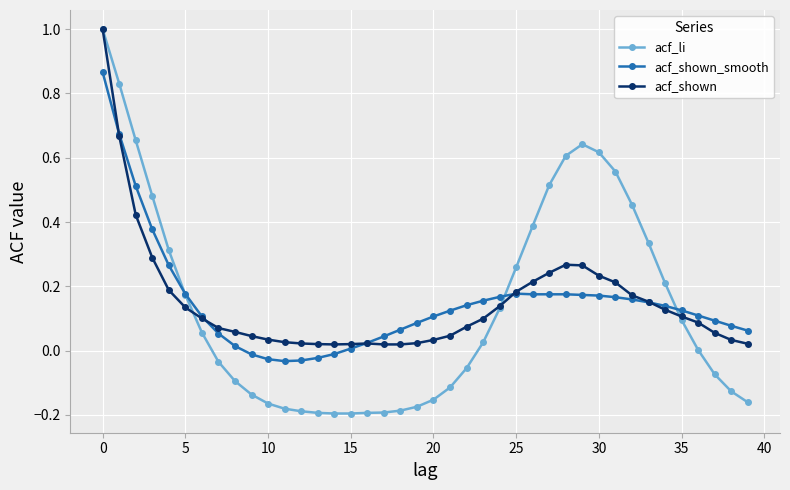

What is the maximum value shown in the chart?

1.0